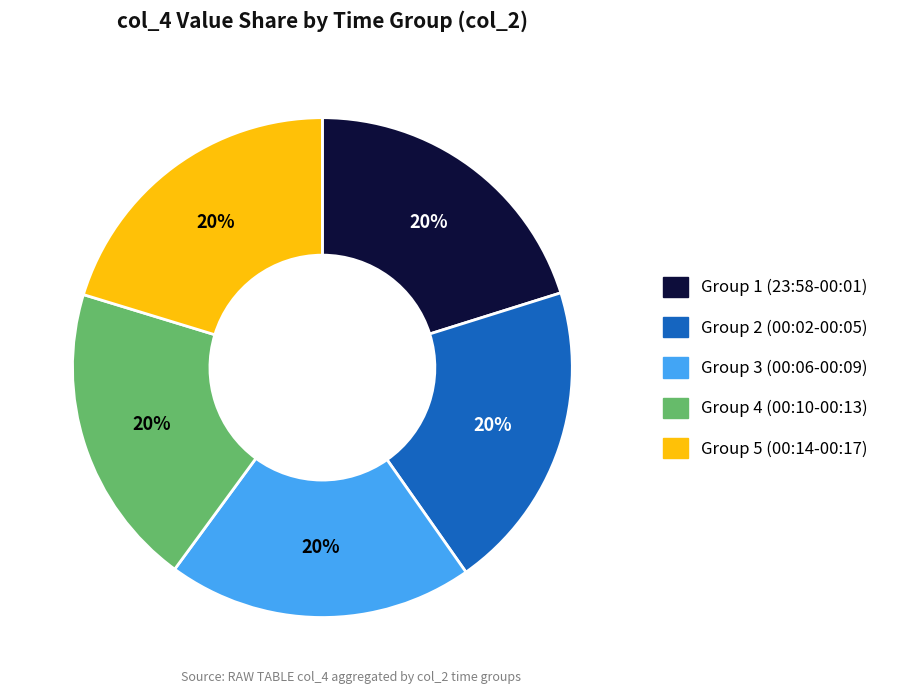

Does any single category account for the majority?

No